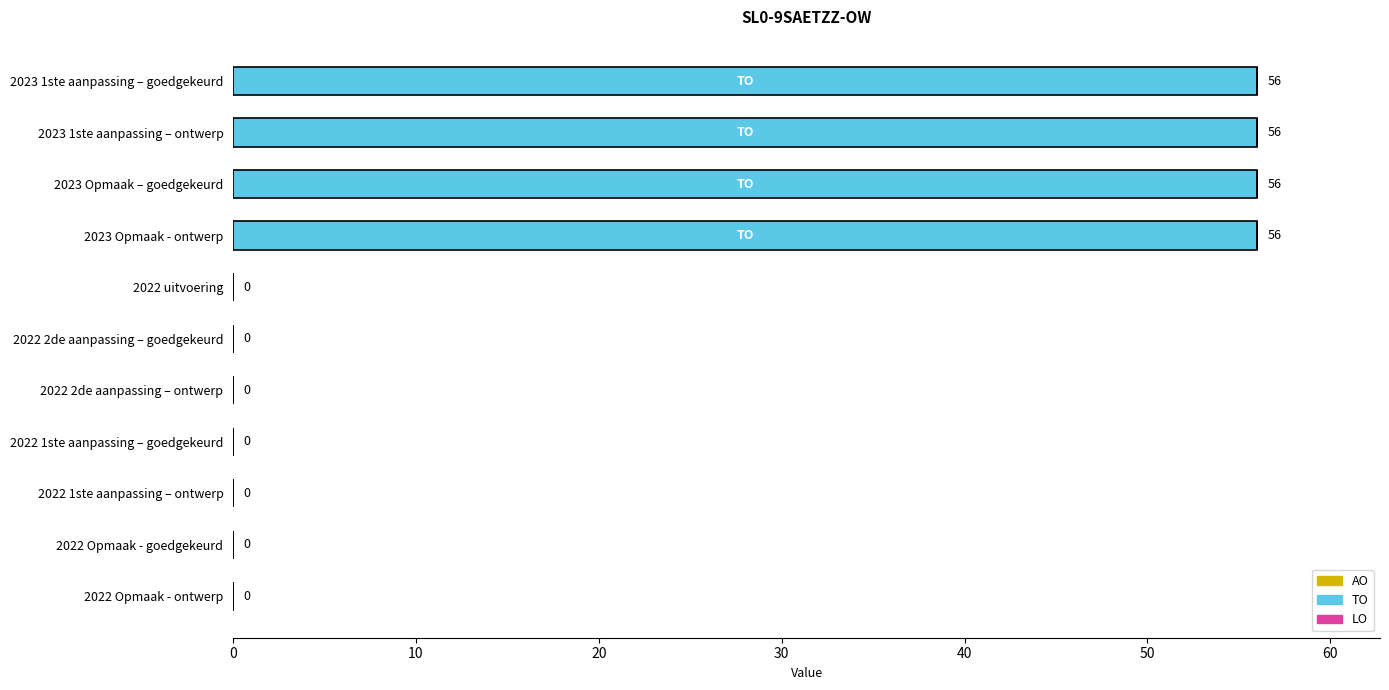

What is the greatest value displayed?

56